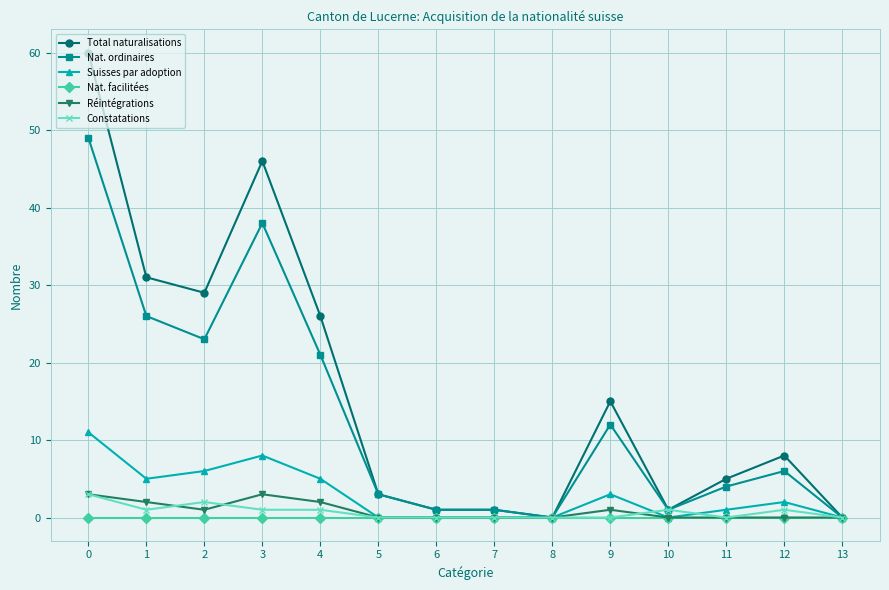

Reading left to right, what are all the values shown in this chart?

Total naturalisations: 0=60	1=31	2=29	3=46	4=26	5=3	6=1	7=1	8=0	9=15	10=1	11=5	12=8	13=0
Nat. ordinaires: 0=49	1=26	2=23	3=38	4=21	5=3	6=1	7=1	8=0	9=12	10=1	11=4	12=6	13=0
Suisses par adoption: 0=11	1=5	2=6	3=8	4=5	5=0	6=0	7=0	8=0	9=3	10=0	11=1	12=2	13=0
Nat. facilitées: 0=0	1=0	2=0	3=0	4=0	5=0	6=0	7=0	8=0	9=0	10=0	11=0	12=0	13=0
Réintégrations: 0=3	1=2	2=1	3=3	4=2	5=0	6=0	7=0	8=0	9=1	10=0	11=0	12=0	13=0
Constatations: 0=3	1=1	2=2	3=1	4=1	5=0	6=0	7=0	8=0	9=0	10=1	11=0	12=1	13=0